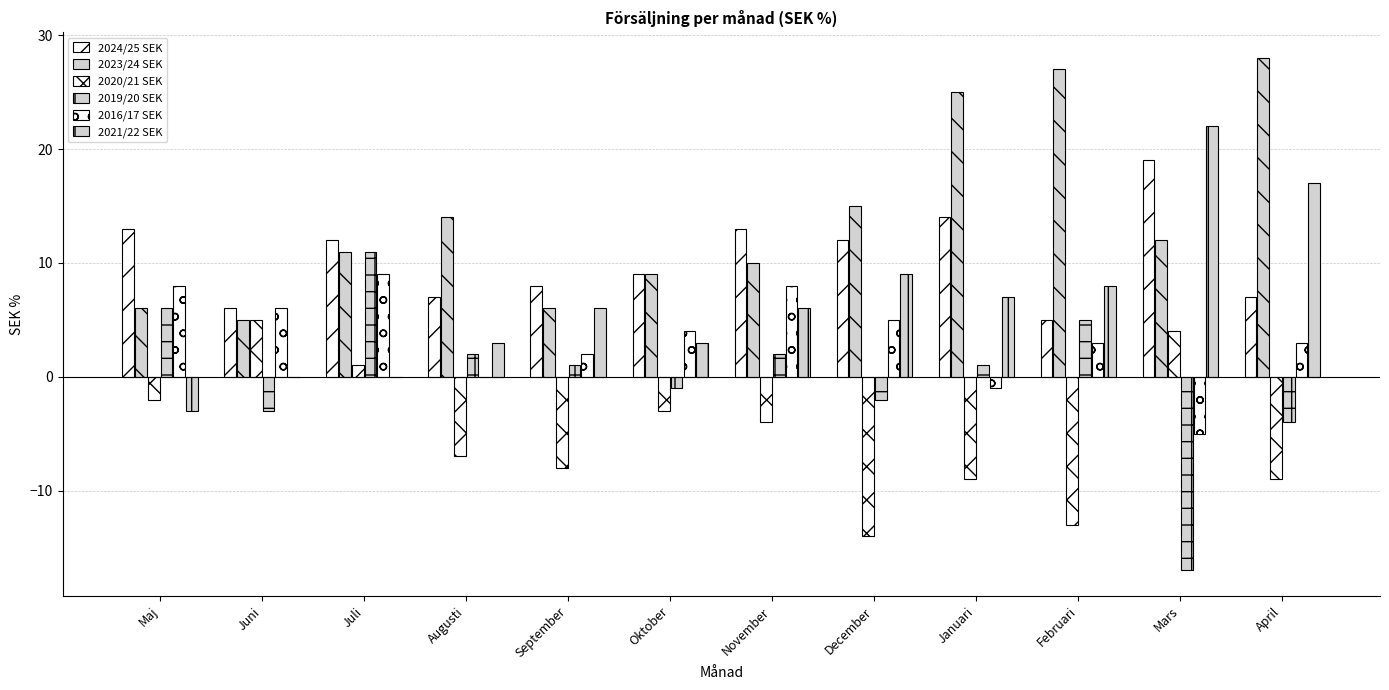

How many distinct data groups are displayed?

6